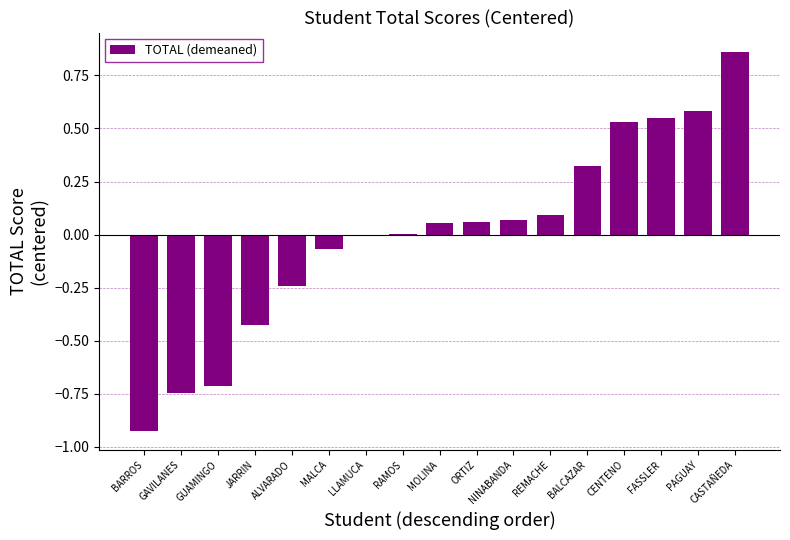

True or false: the data shows 0.0 at NINABANDA.

False